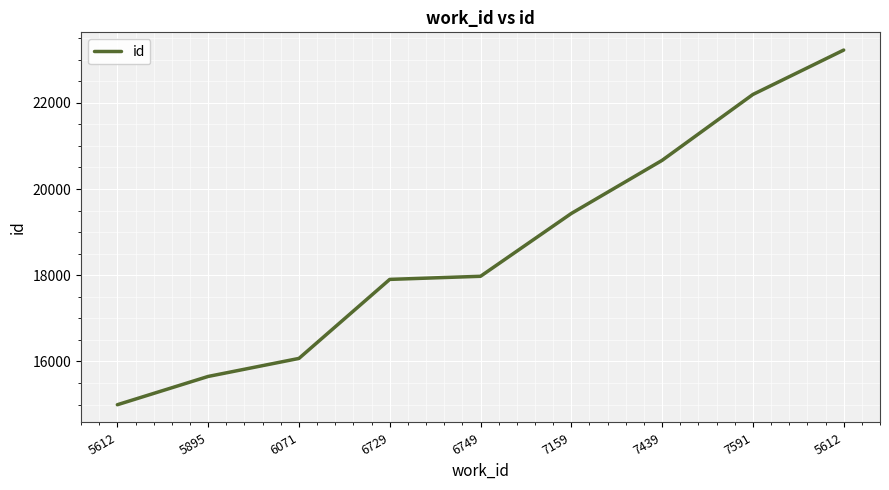

How many lines are shown in the chart?

1